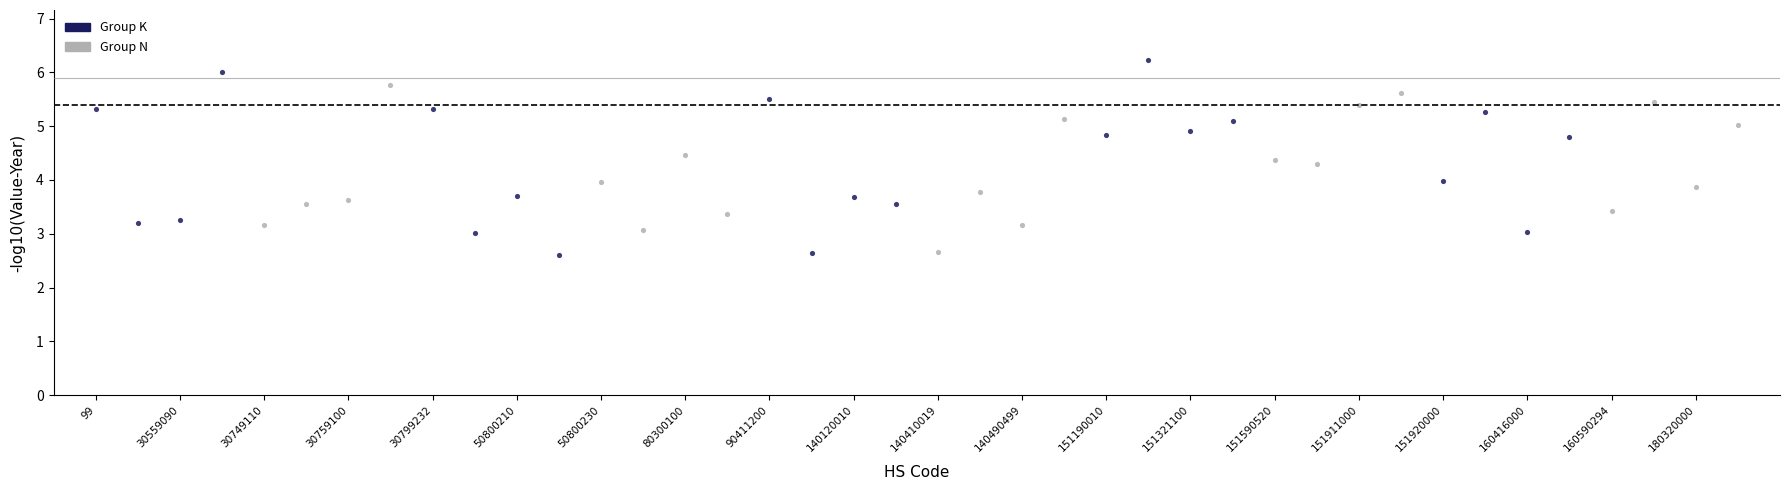

What are all the series names shown in the legend?

Group K, Group N